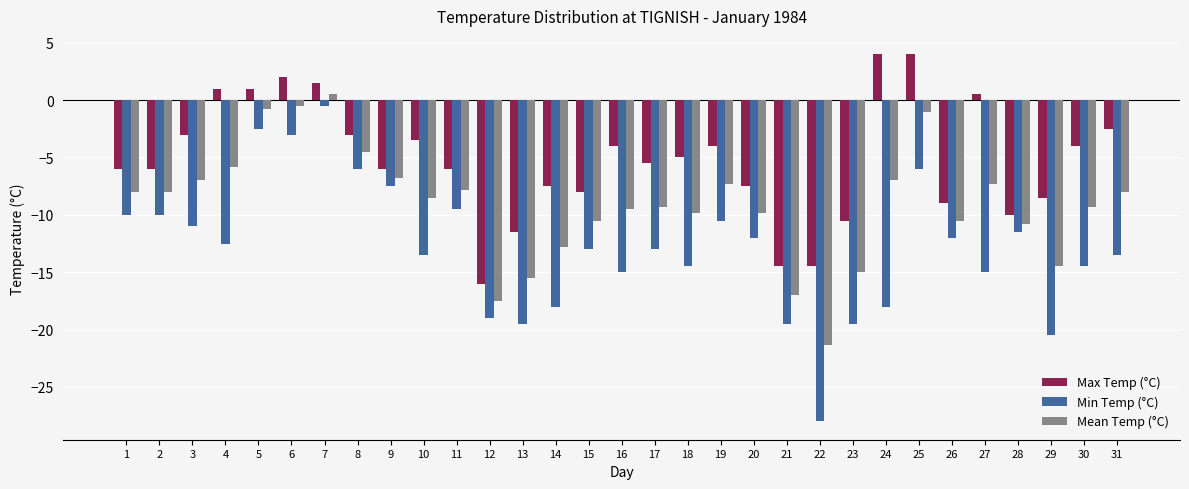

Which series has the largest total across all categories?

Max Temp (°C)